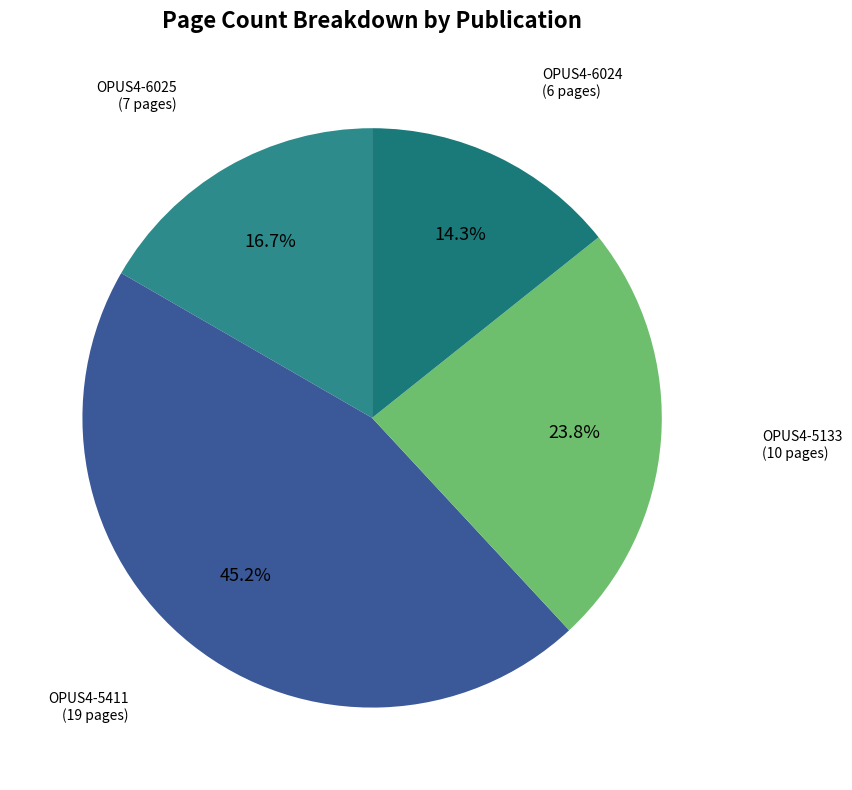

Which slice is the smallest?

OPUS4-6024